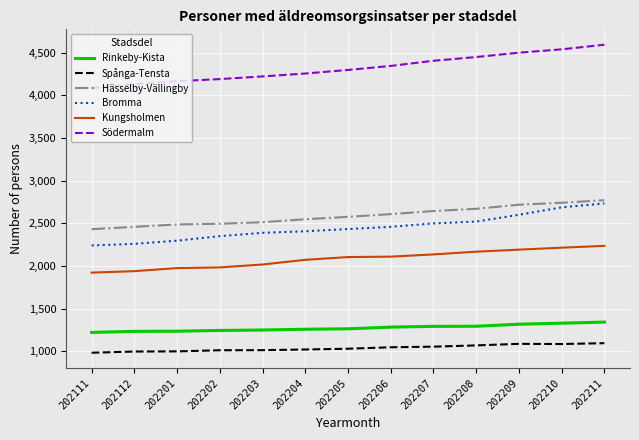

What is the average value of the Spånga-Tensta series?

1040